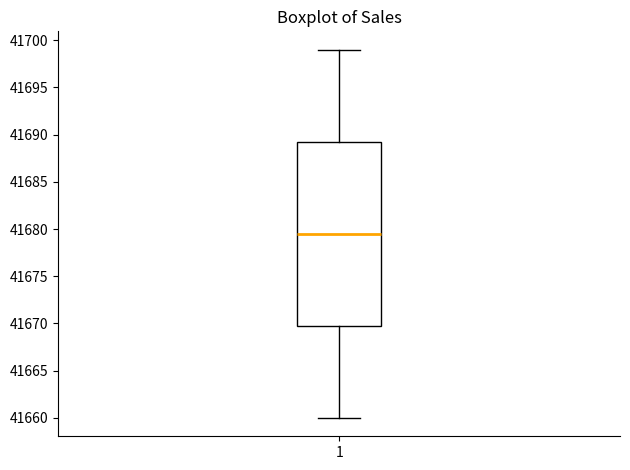

Transcribe this box plot: give where the median line is, the range the box spans, and where the two whiskers end, as read against the y-axis. The values are not printed on the chart, so give them approximately, as read against the axis.

median 41679.5, box 41670.0 to 41689.5, whiskers 41660.0 to 41699.0